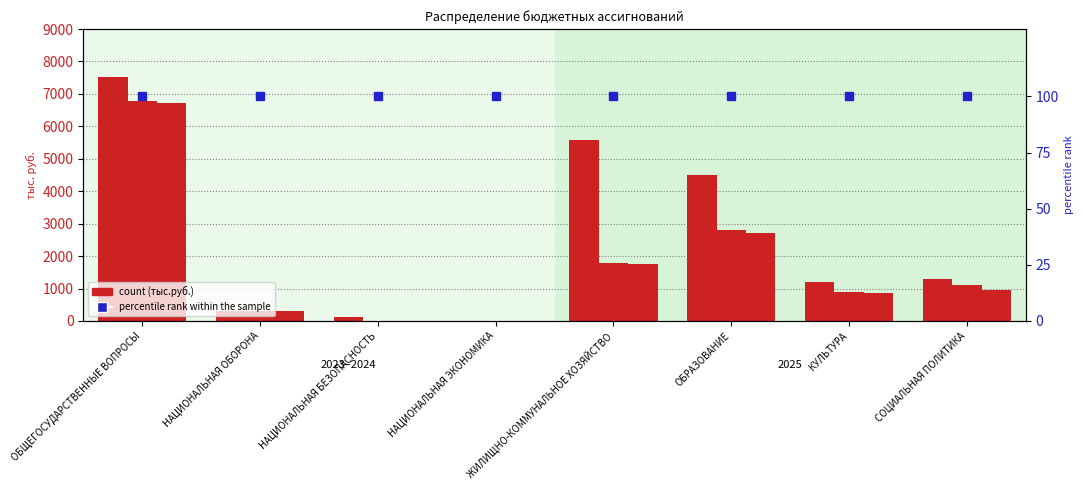

At how many categories does at least one series exceed 1853?

3